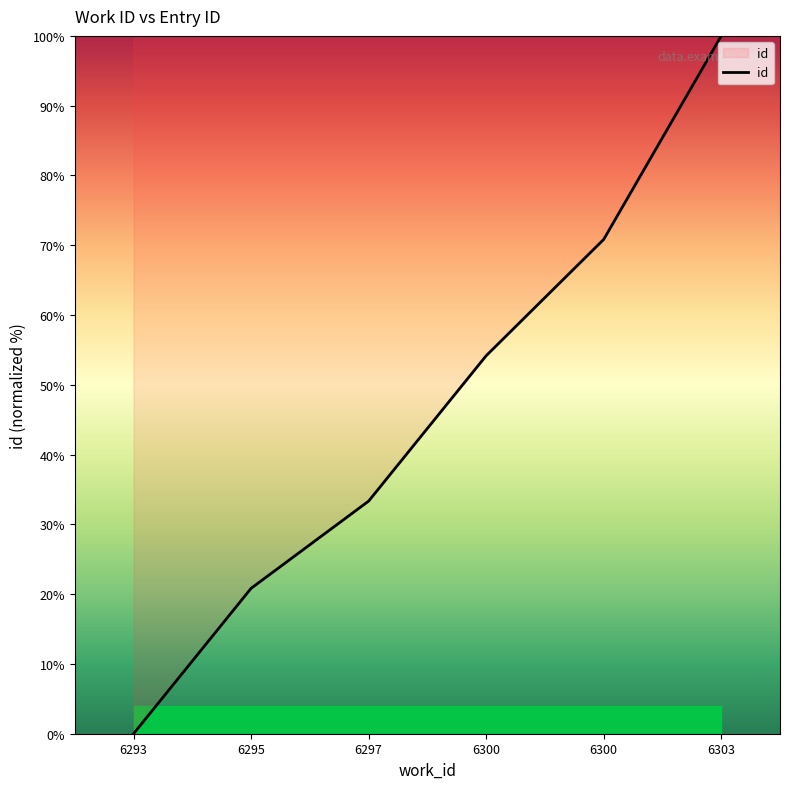

Reading right to left, list all the values displayed in this chart.

6303=100.0	6300=70.8	6300=54.2	6297=33.3	6295=20.8	6293=0.0